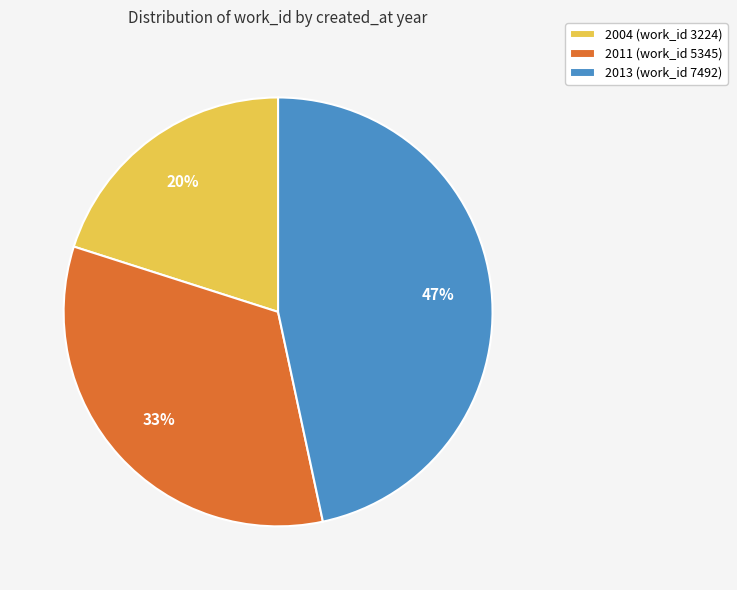

Is the sum of 2004 (work_id 3224) and 2013 (work_id 7492) greater than half?

Yes